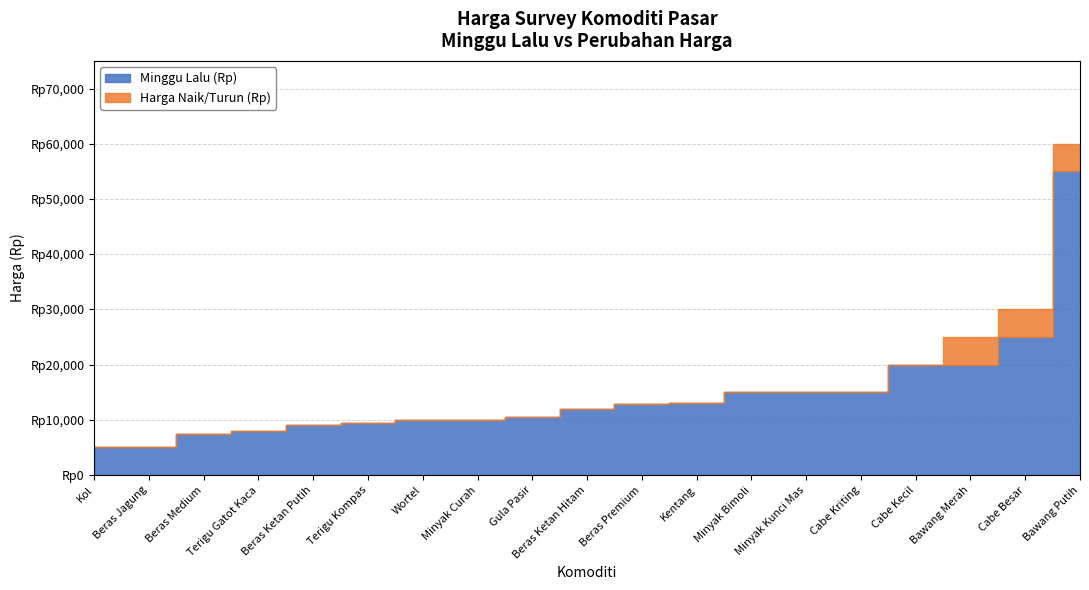

In Harga Naik/Turun (Rp), how many points are higher than both neighbors (excluding endpoints)?

1